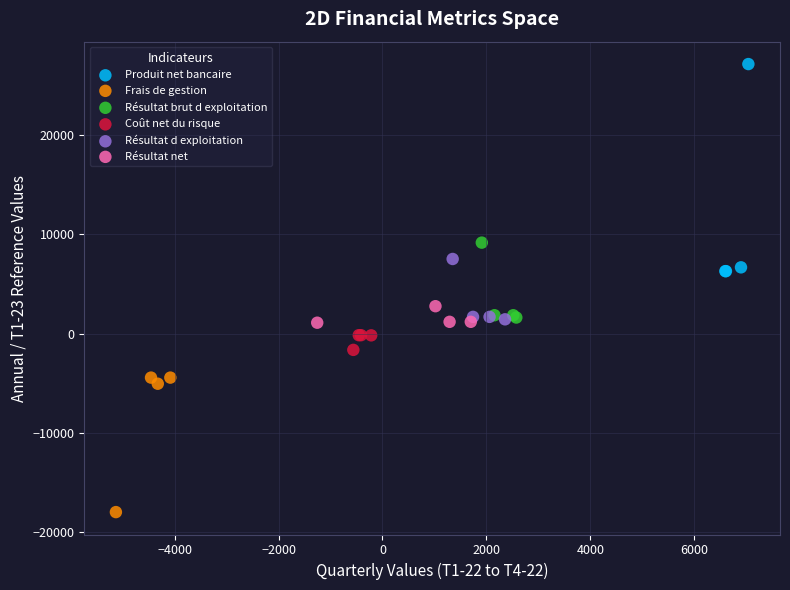

What are all the series names shown in the legend?

Produit net bancaire, Frais de gestion, Résultat brut d exploitation, Coût net du risque, Résultat d exploitation, Résultat net